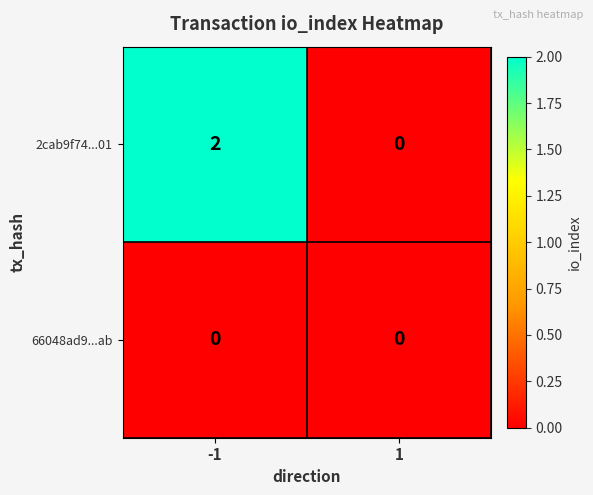

How many distinct data groups are displayed?

2